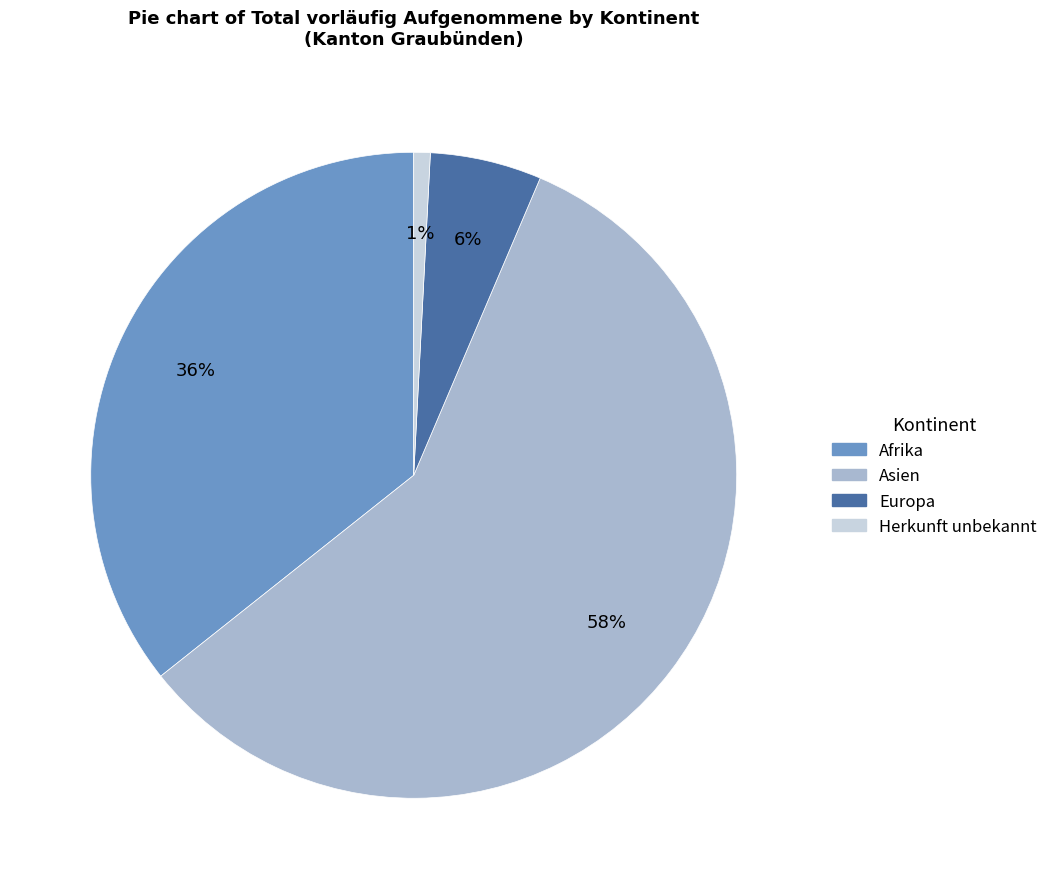

To the nearest percent, what is the difference between the Asien and Afrika slice percentages?

22%